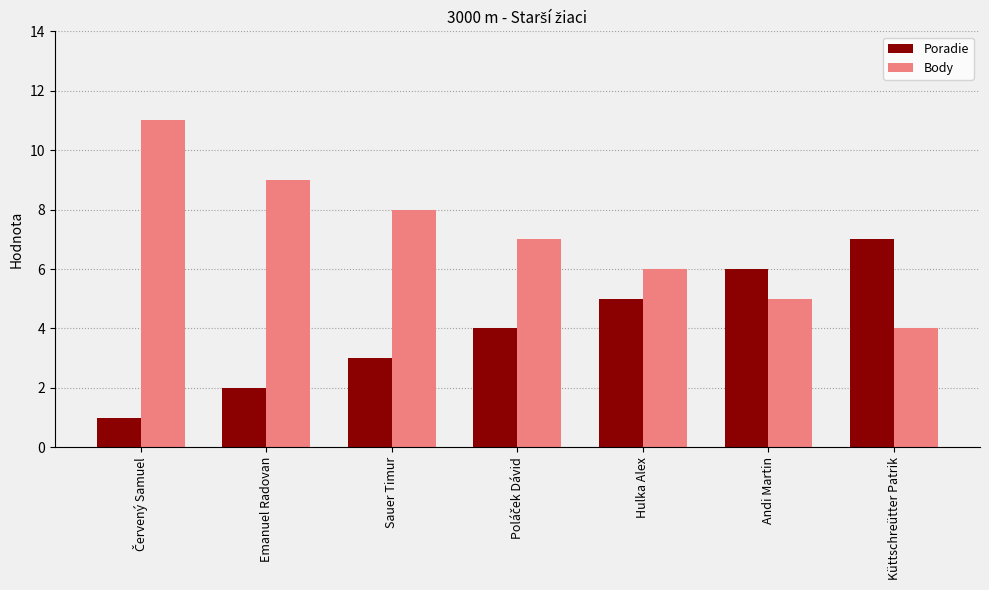

How many bars are there in each group?

2